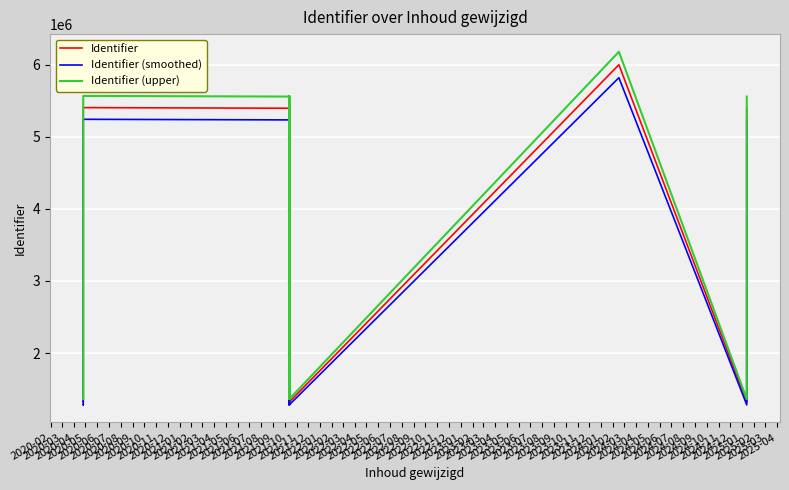

What position from the left is 2020-04?

3